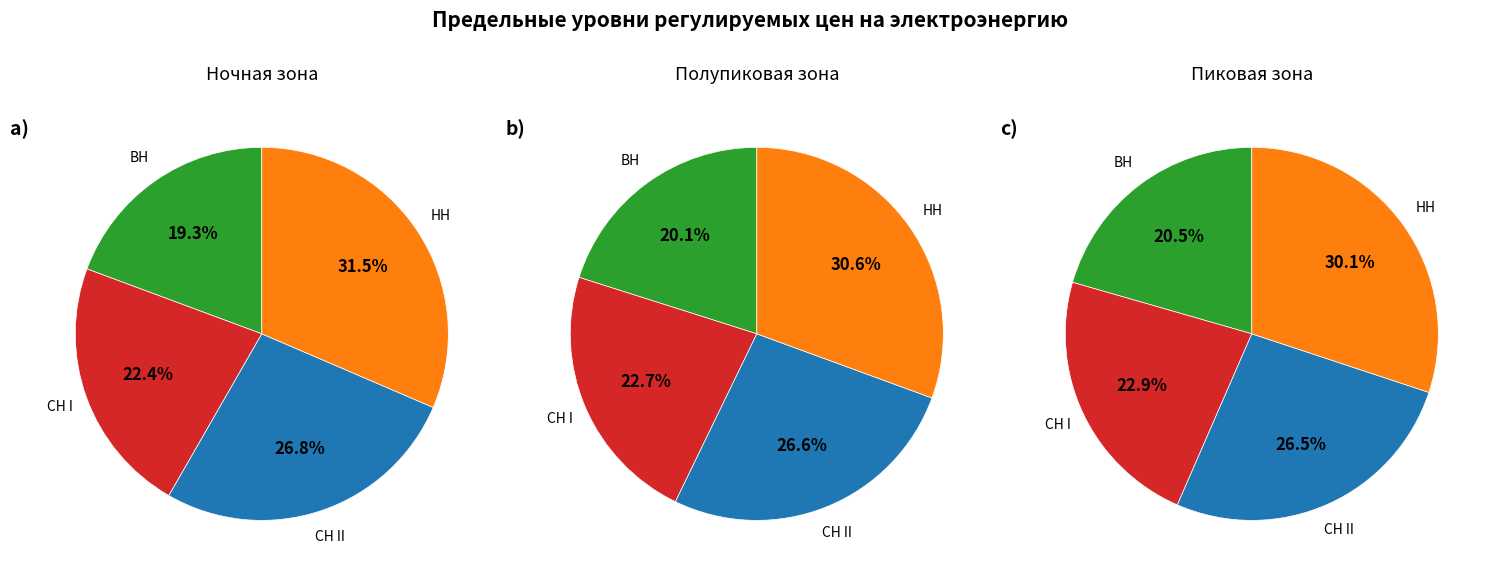

To the nearest percent, what portion does НН represent?

31%